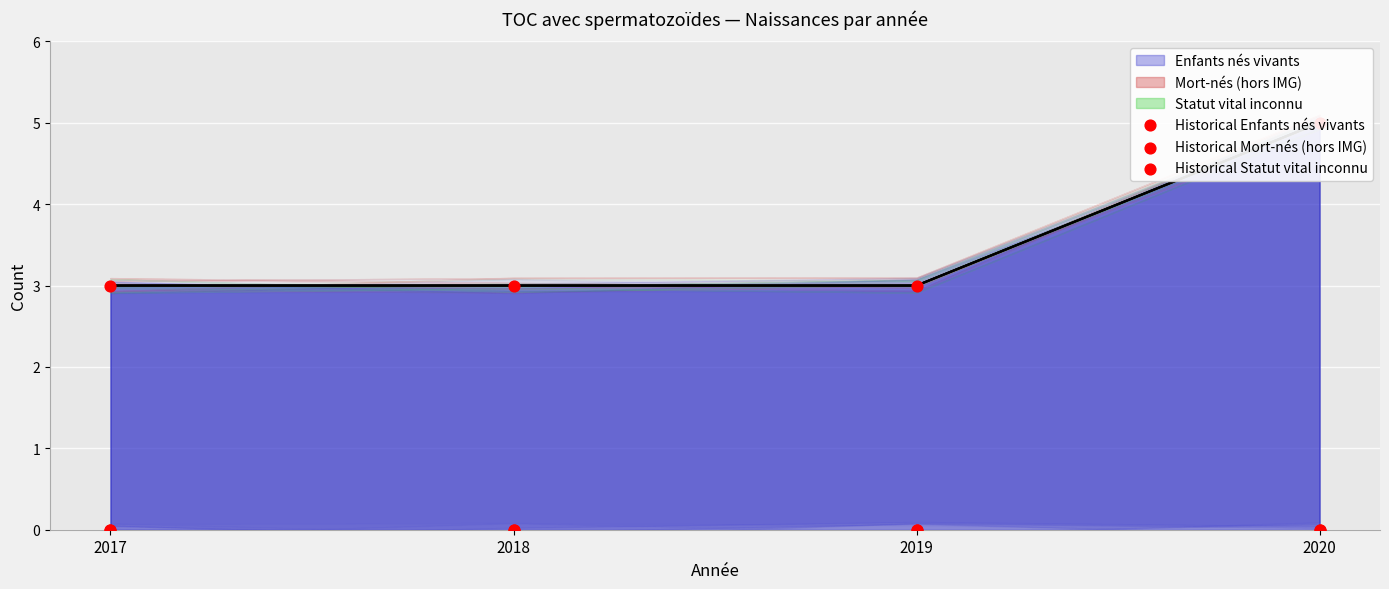

Is the value of Historical Statut vital inconnu at 2017 greater than the value of Historical Mort-nés (hors IMG) at 2017?

No